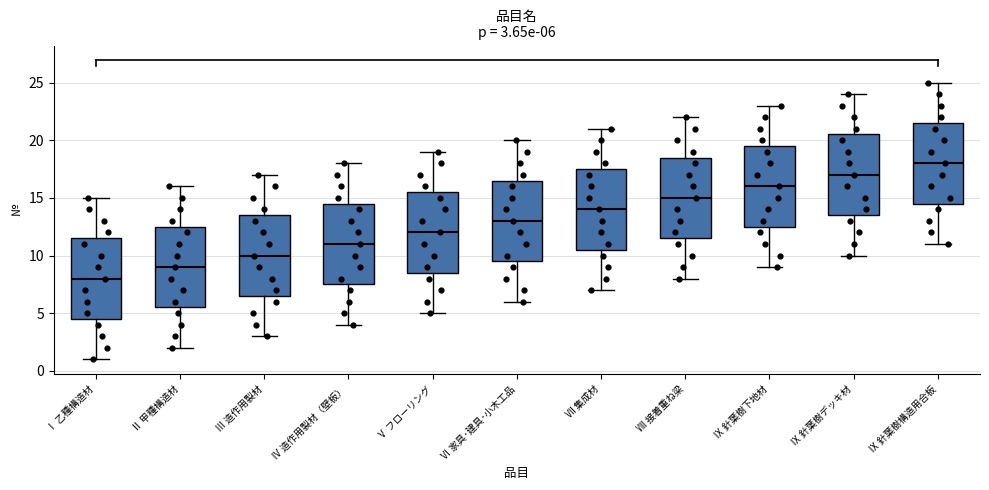

Which box's median line is the highest?

Ⅸ 針葉樹構造用合板